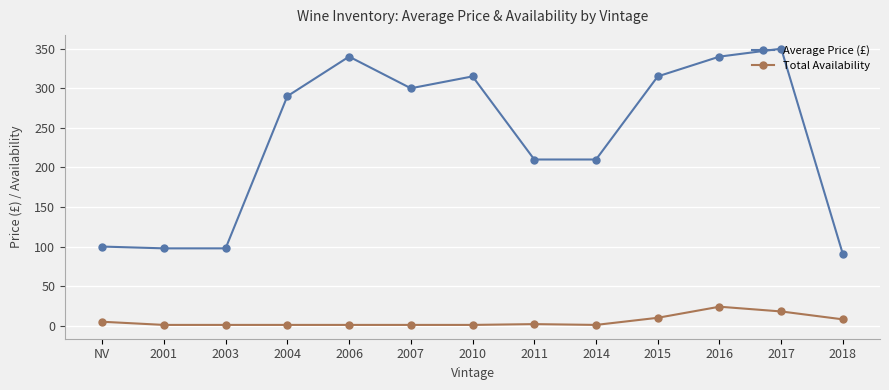

Which series changed the most between 2017 and 2018?

Average Price (£)